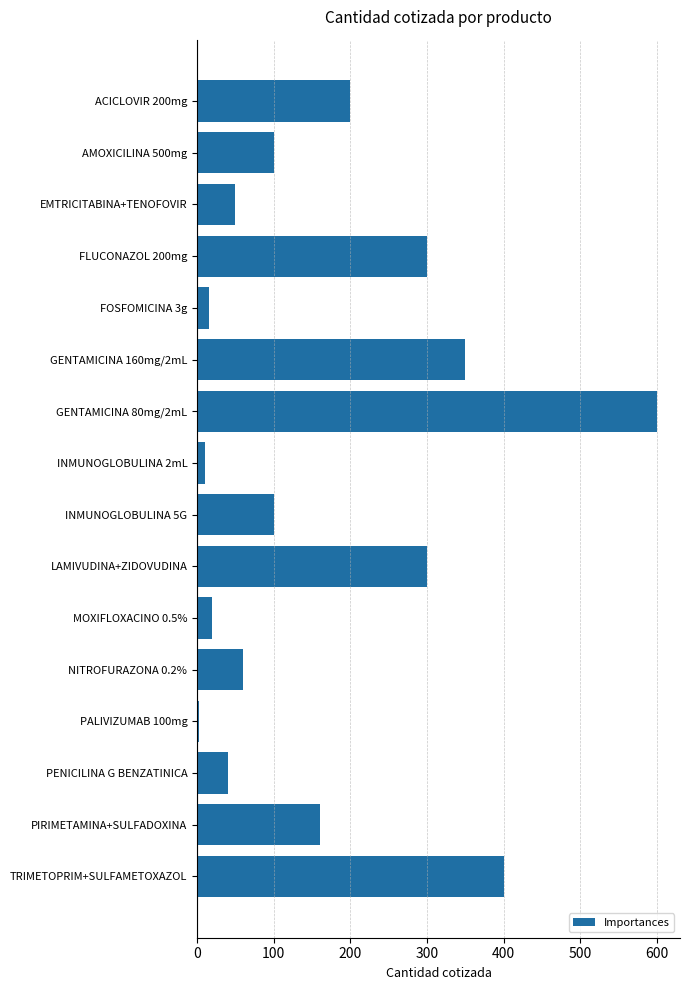

What is the smallest value displayed?

2